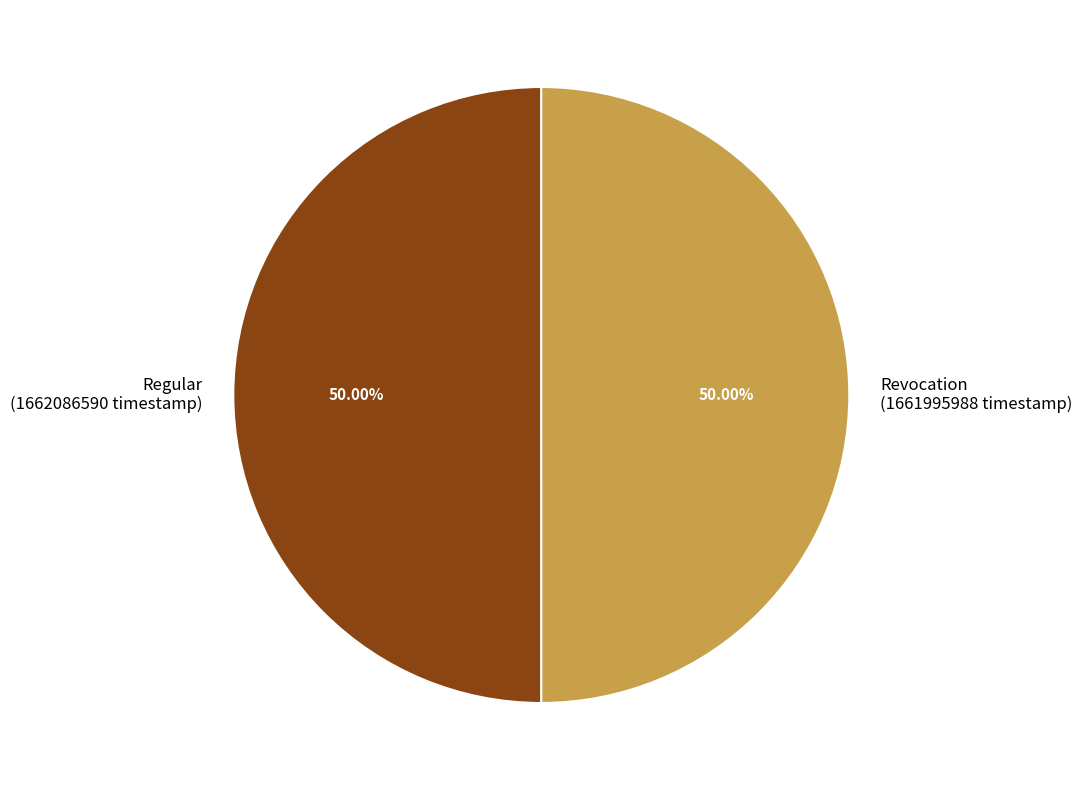

What is the ratio of the value at Revocation to the value at Regular?

1.0